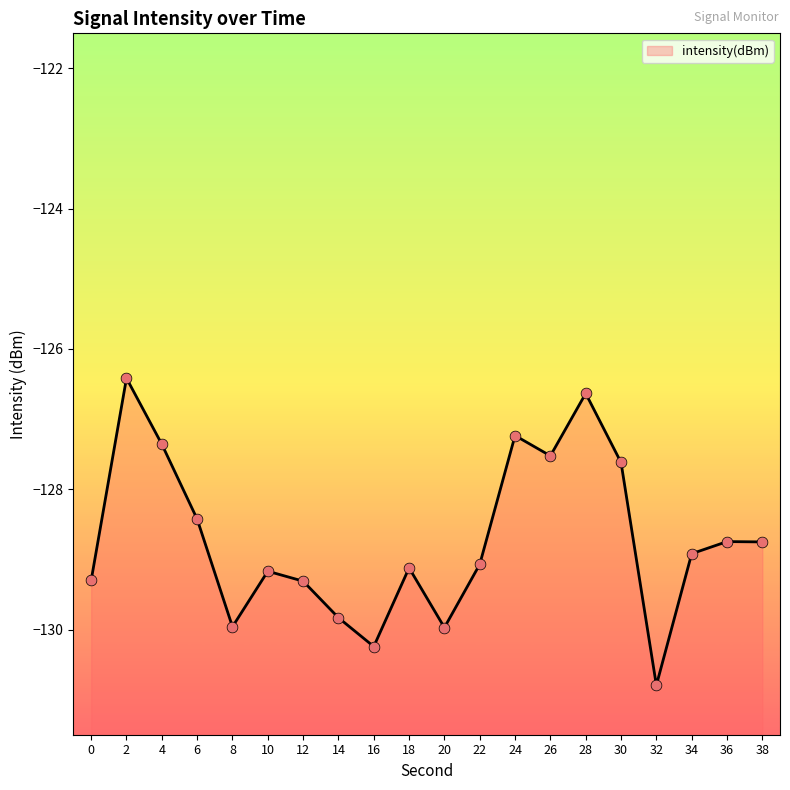

Which has a higher value, 8 or 10?

10